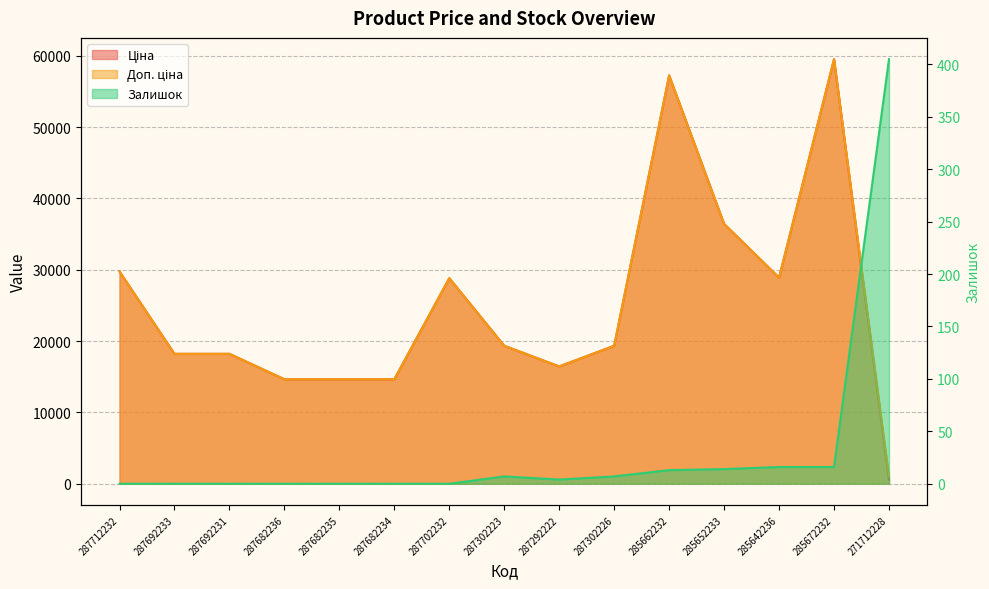

At which label is Ціна closest to 30047?

287712232